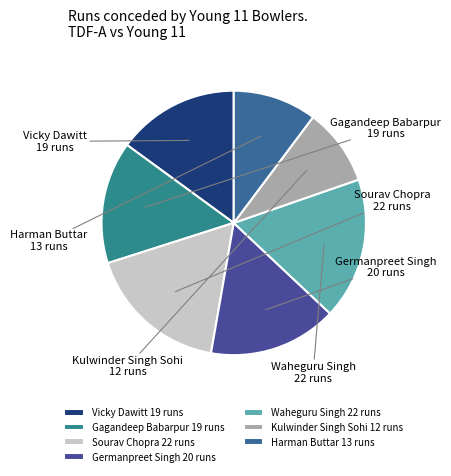

Is Gagandeep Babarpur the majority of the pie?

No